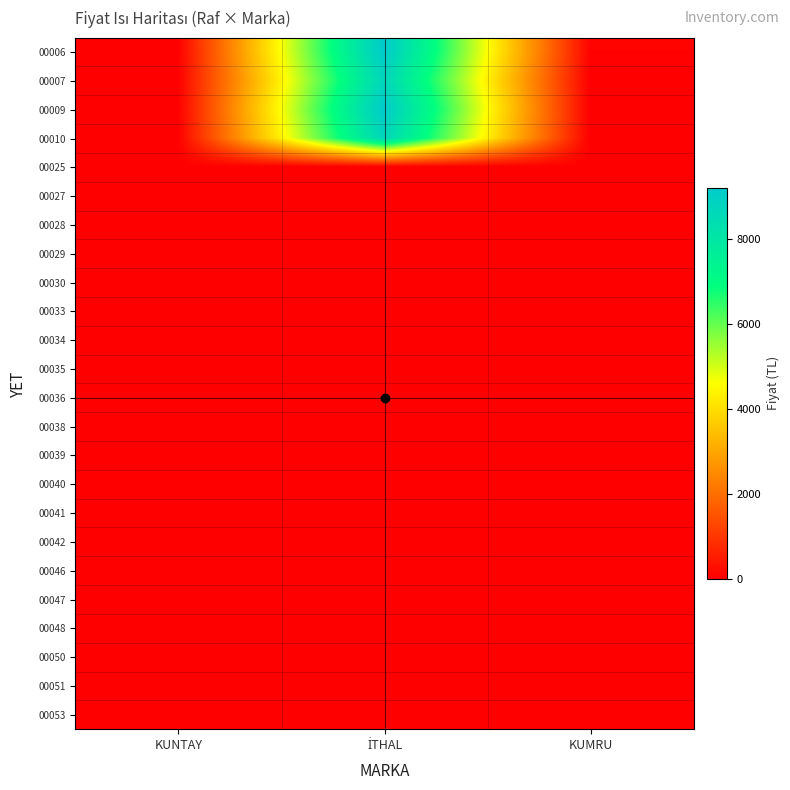

Reading right to left, transcribe all the data shown in this chart.

00006: KUMRU=74.0	İTHAL=9200.0	KUNTAY=4.5
00007: KUMRU=0.0	İTHAL=8715.0	KUNTAY=4.5
00009: KUMRU=0.0	İTHAL=9200.0	KUNTAY=4.5
00010: KUMRU=0.0	İTHAL=8715.0	KUNTAY=4.5
00025: KUMRU=0.0	İTHAL=0.0	KUNTAY=4.5
00027: KUMRU=0.0	İTHAL=0.0	KUNTAY=4.5
00028: KUMRU=0.0	İTHAL=0.0	KUNTAY=4.5
00029: KUMRU=0.0	İTHAL=0.0	KUNTAY=4.5
00030: KUMRU=0.0	İTHAL=0.0	KUNTAY=5.2
00033: KUMRU=0.0	İTHAL=0.0	KUNTAY=5.2
00034: KUMRU=0.0	İTHAL=0.0	KUNTAY=5.2
00035: KUMRU=0.0	İTHAL=0.0	KUNTAY=5.2
00036: KUMRU=0.0	İTHAL=0.0	KUNTAY=5.2
00038: KUMRU=0.0	İTHAL=0.0	KUNTAY=5.2
00039: KUMRU=0.0	İTHAL=0.0	KUNTAY=5.7
00040: KUMRU=0.0	İTHAL=0.0	KUNTAY=5.7
00041: KUMRU=0.0	İTHAL=0.0	KUNTAY=5.7
00042: KUMRU=0.0	İTHAL=0.0	KUNTAY=6.9
00046: KUMRU=0.0	İTHAL=0.0	KUNTAY=6.9
00047: KUMRU=0.0	İTHAL=0.0	KUNTAY=7.3
00048: KUMRU=0.0	İTHAL=0.0	KUNTAY=7.3
00050: KUMRU=0.0	İTHAL=0.0	KUNTAY=7.3
00051: KUMRU=0.0	İTHAL=0.0	KUNTAY=9.0
00053: KUMRU=0.0	İTHAL=0.0	KUNTAY=18.7